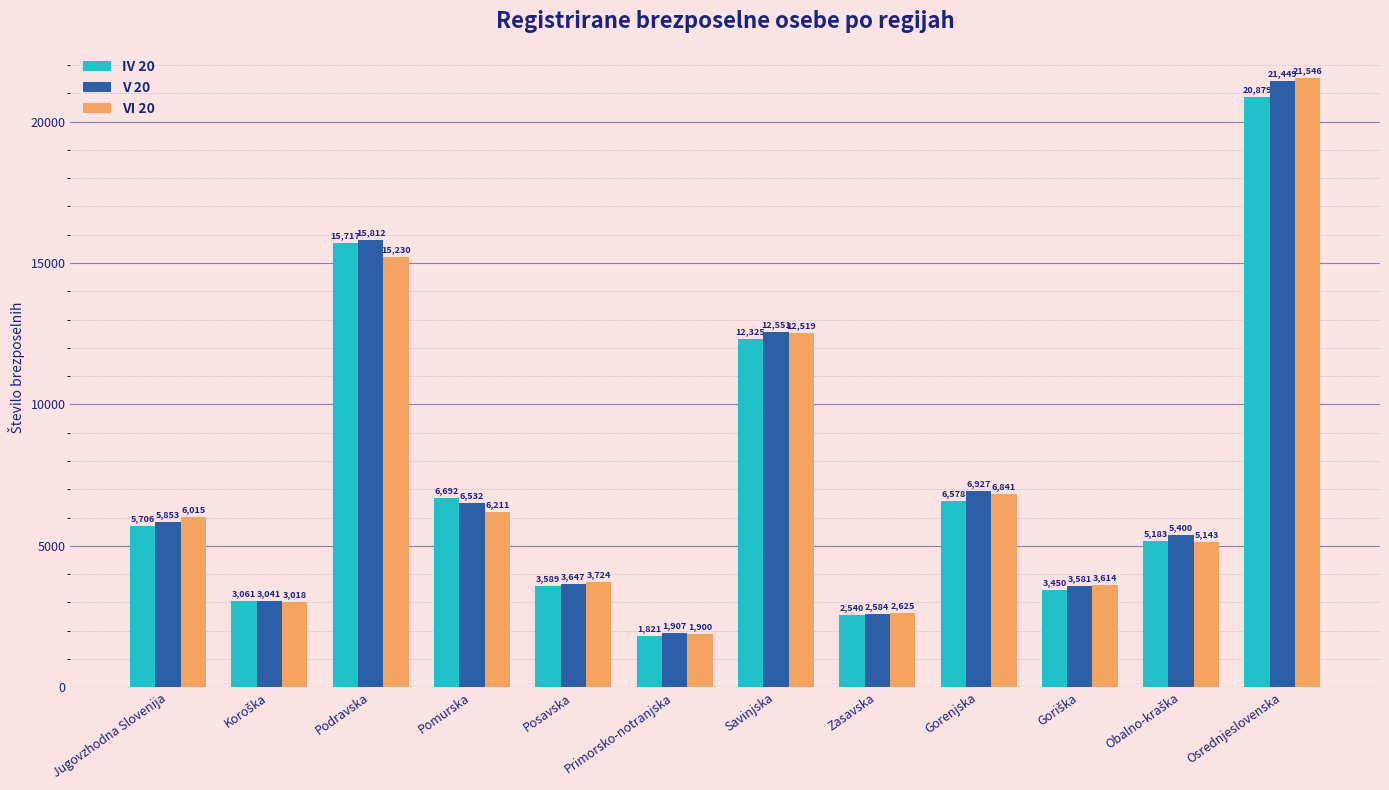

What is the total value across all series at Posavska?

10960